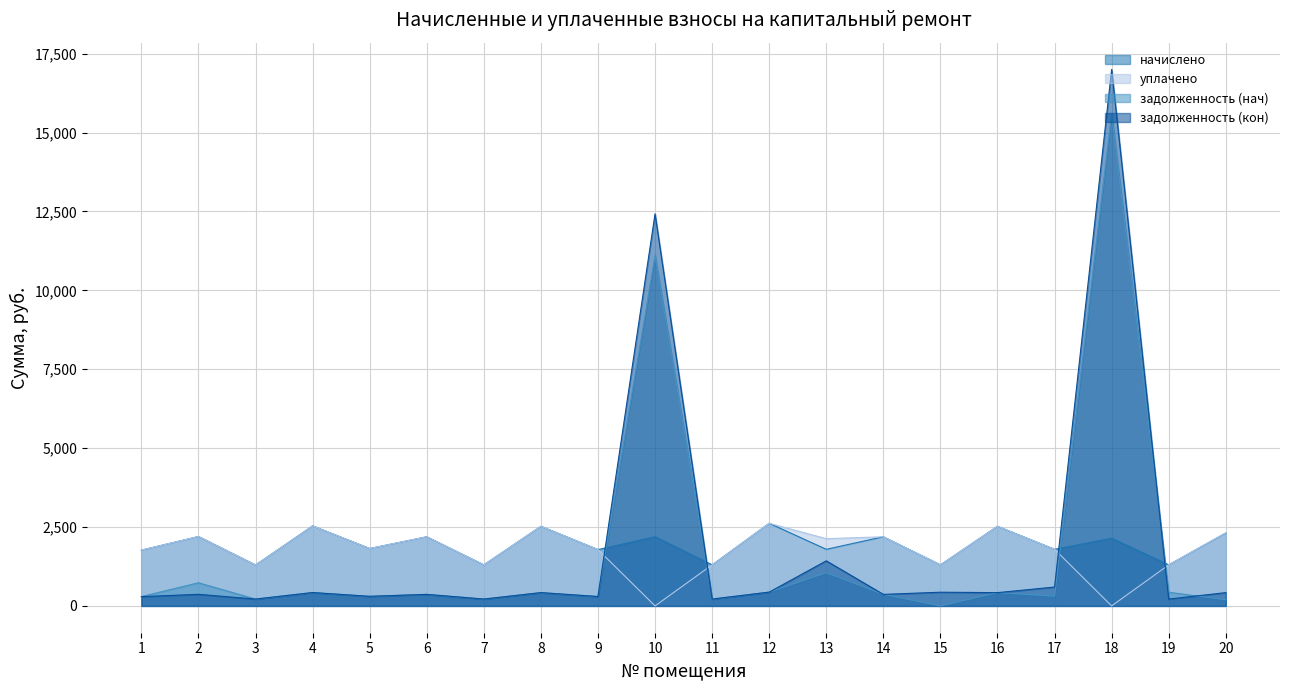

What is the value of the задолженность (нач) point at the 7th from the left?

216.7